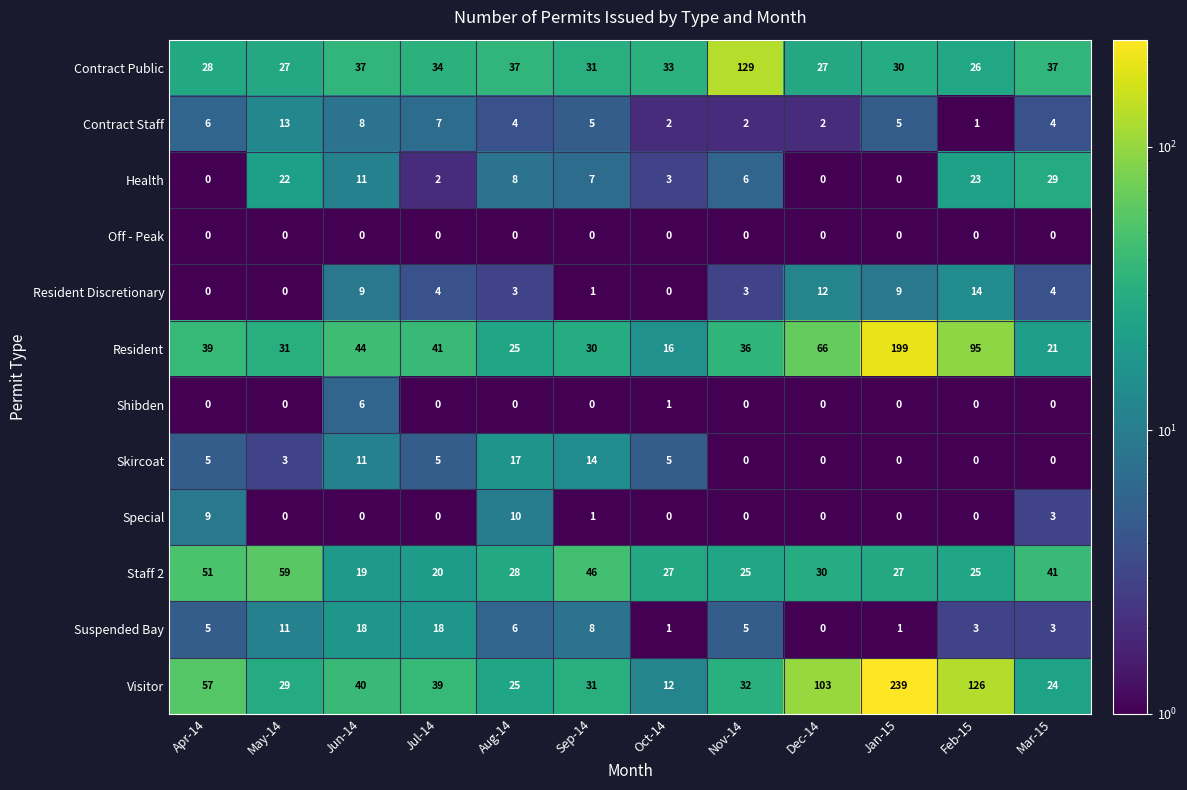

At which category is the sum across all series the highest?

Jan-15